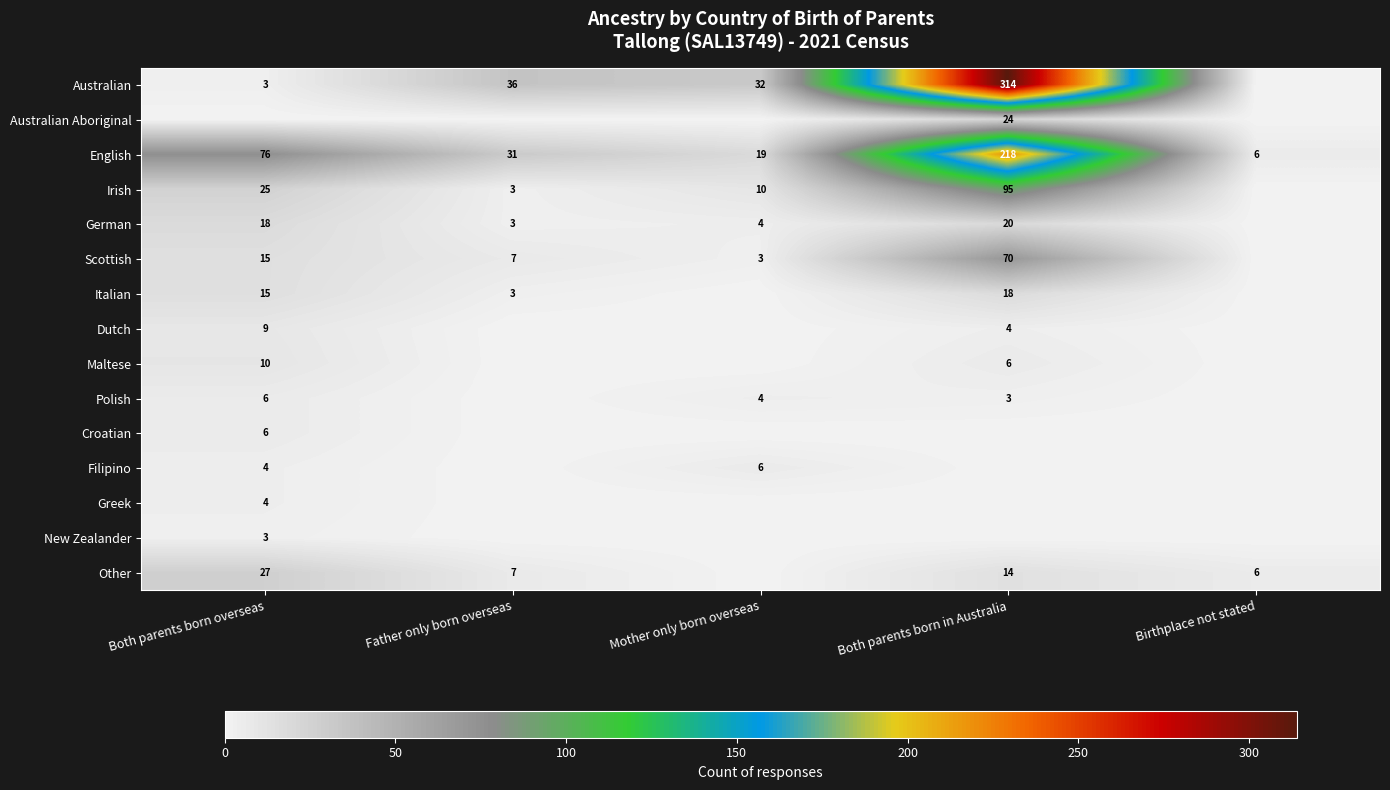

What is the total value across all series at Birthplace not stated?

12